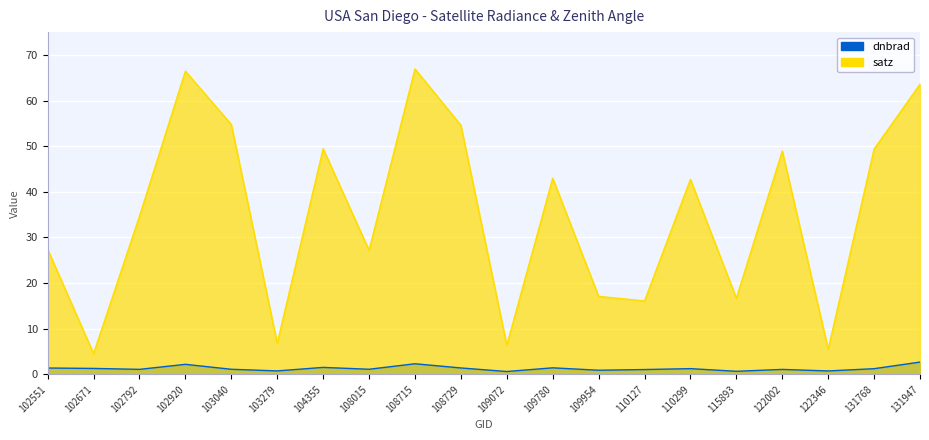

How many categories are shown in the chart?

20